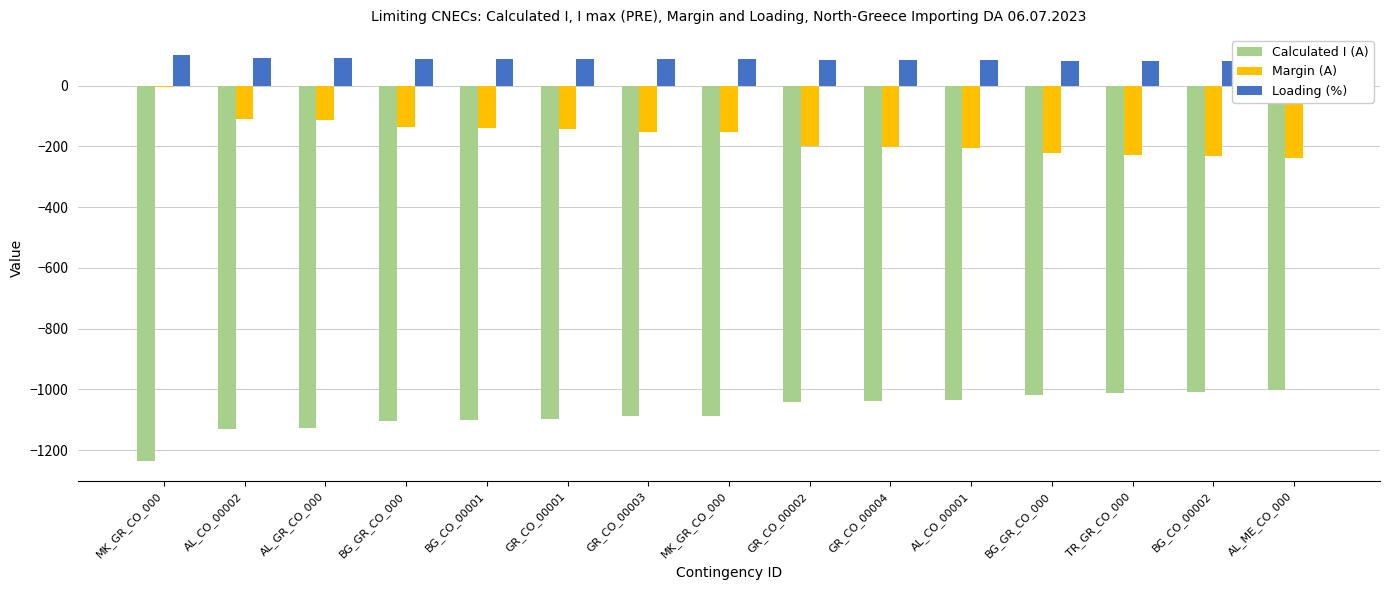

Which series changed the most between MK_GR_CO_000 and GR_CO_00002?

Calculated I (A)